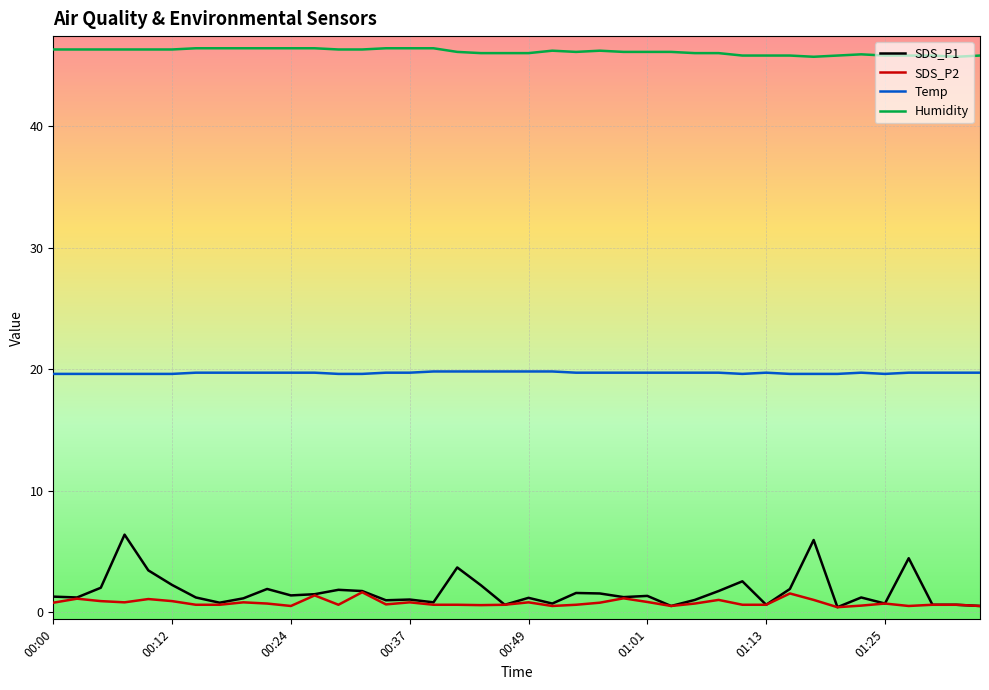

Which series has the widest spread of values?

SDS_P1